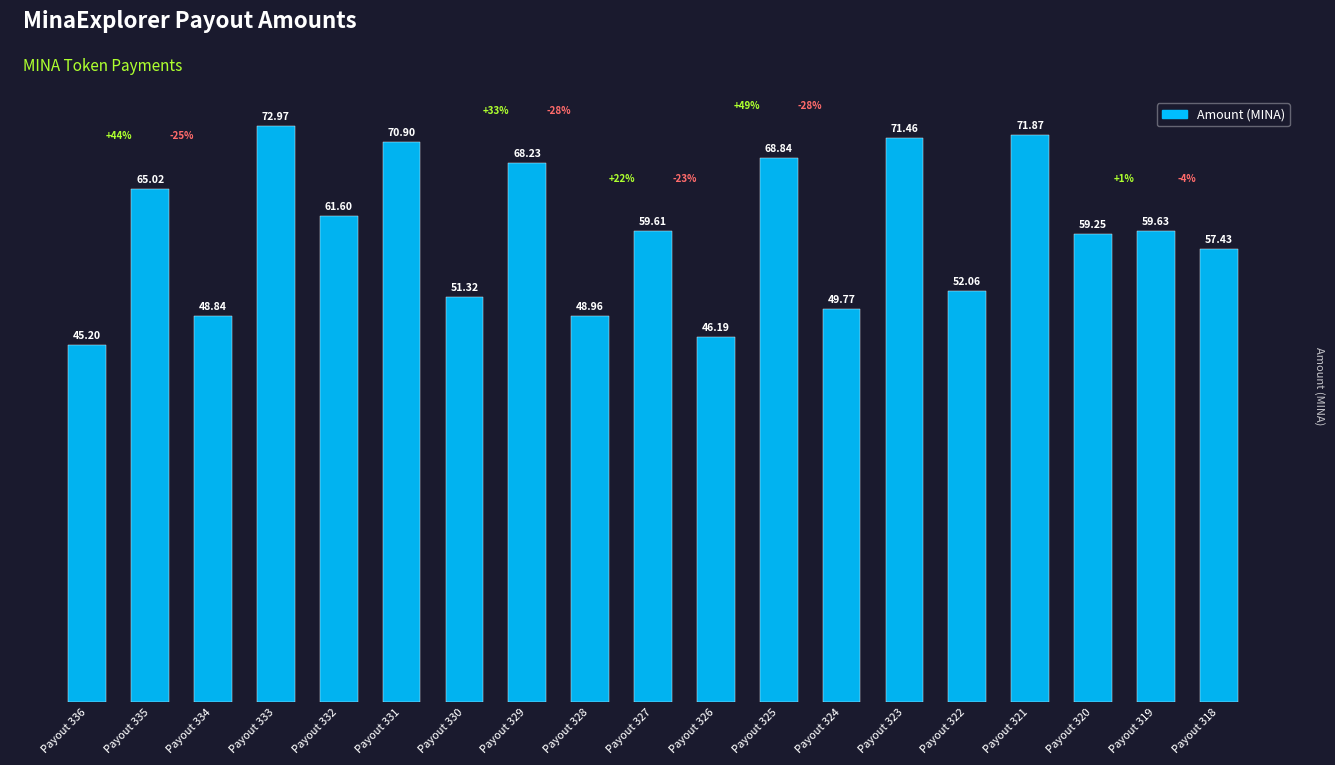

What is the smallest value displayed?

45.2